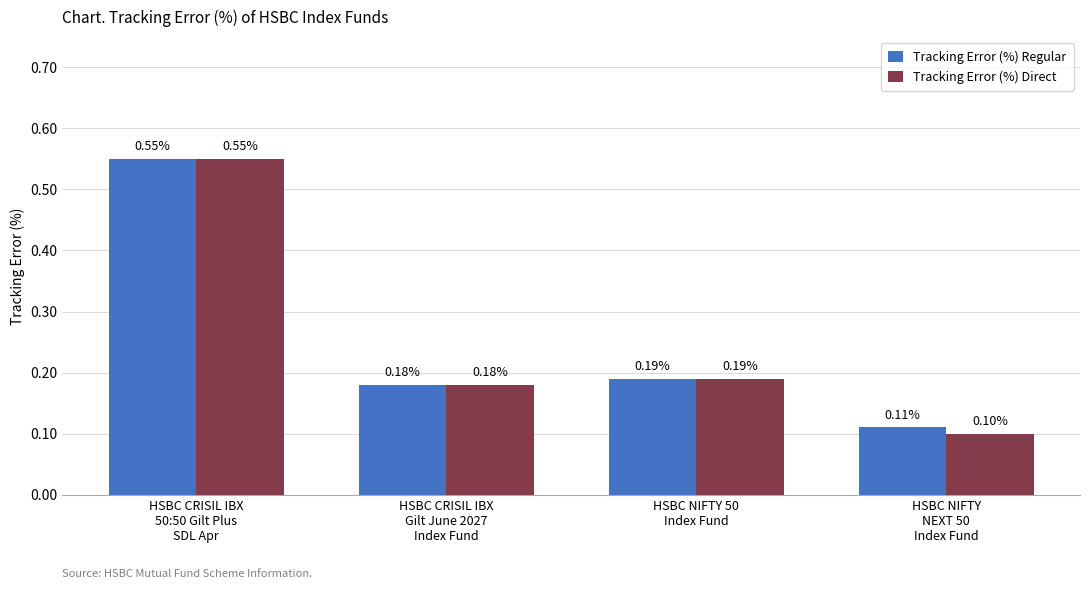

What is the average value of the Tracking Error (%) Regular series?

0.3